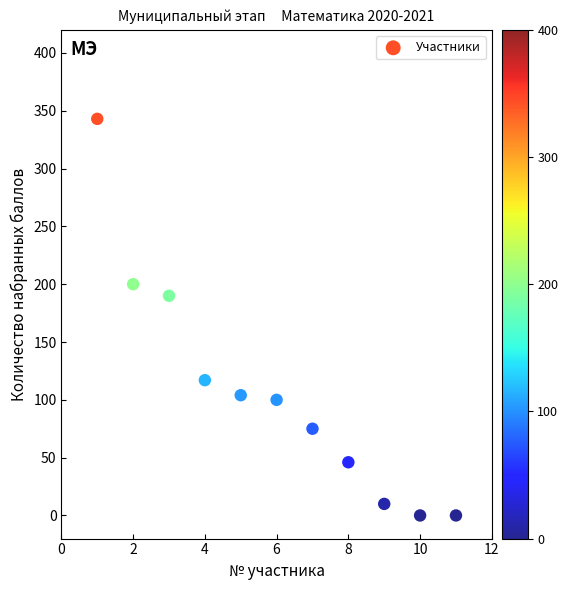

What Y value in the scatter plot is closest to 171?

190